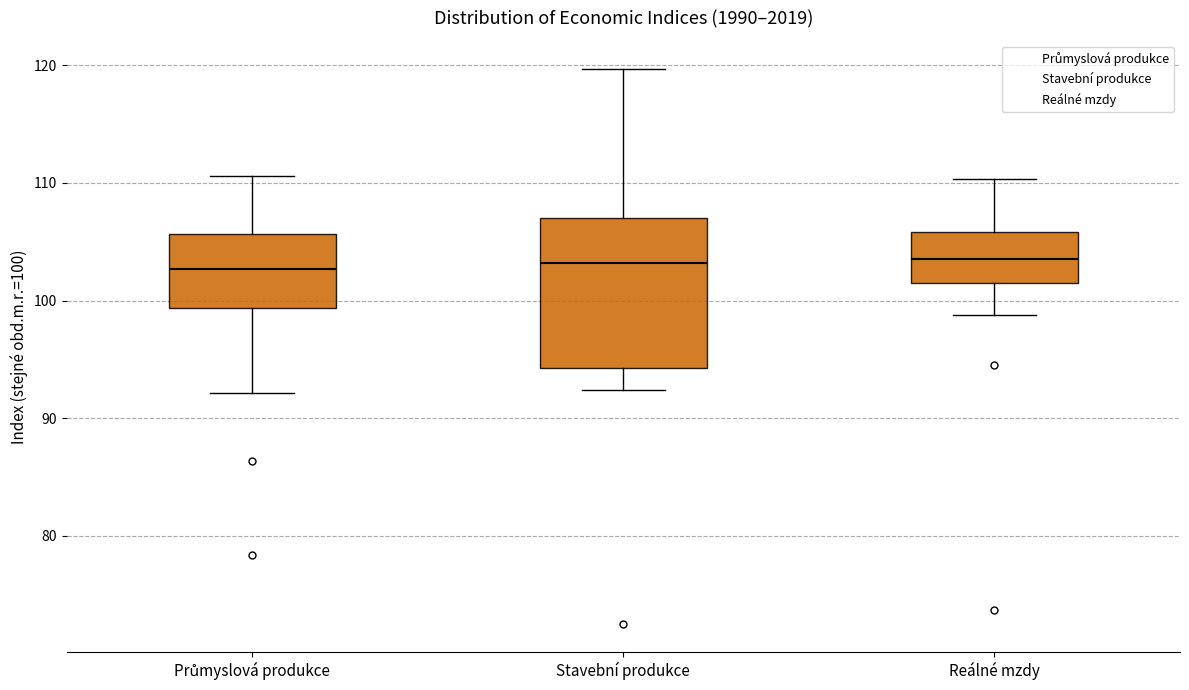

Reading left to right, transcribe this box plot: for each box, give where its median line is, the range the box spans, and where its two whiskers end, as read against the y-axis. The values are not printed on the chart, so give them approximately, as read against the axis.

Průmyslová produkce: median 103, box 99 to 106, whiskers 92 to 111
Stavební produkce: median 103, box 94 to 107, whiskers 92 to 120
Reálné mzdy: median 104, box 102 to 106, whiskers 99 to 110